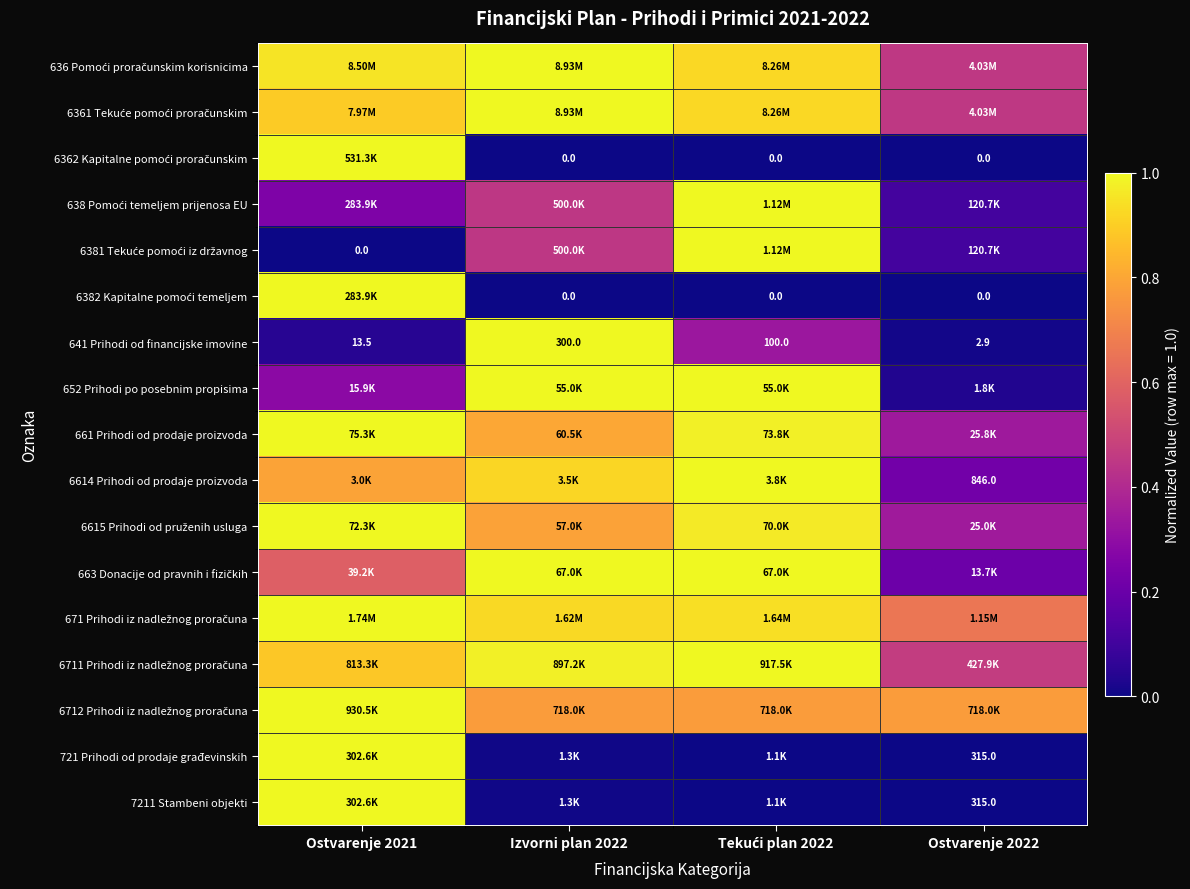

Where is 6382 Kapitalne pomoći temeljem nearest to the value 0?

Izvorni plan 2022